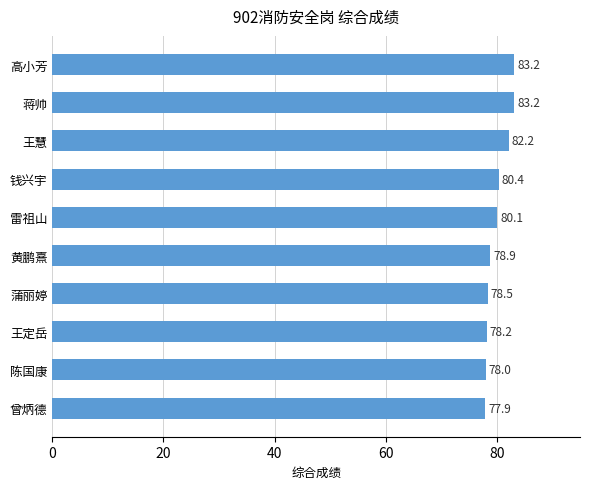

What is the label of the 2nd bar from the bottom?

陈国康